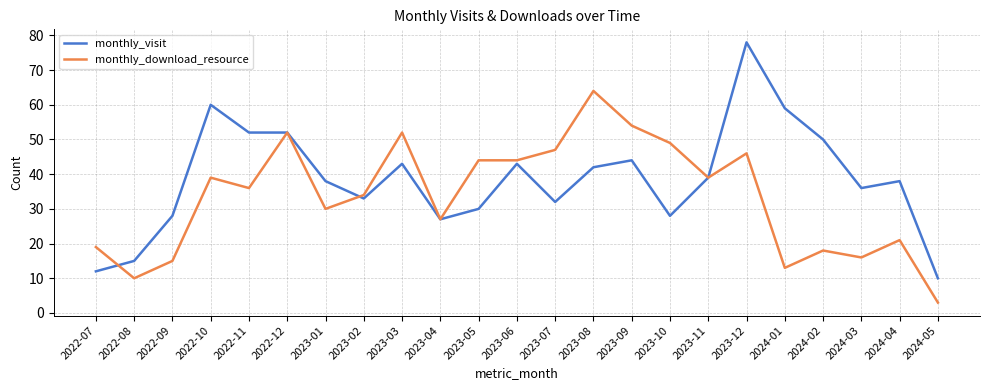

Is the value of monthly_download_resource at 2022-11 greater than the value of monthly_visit at 2024-05?

Yes